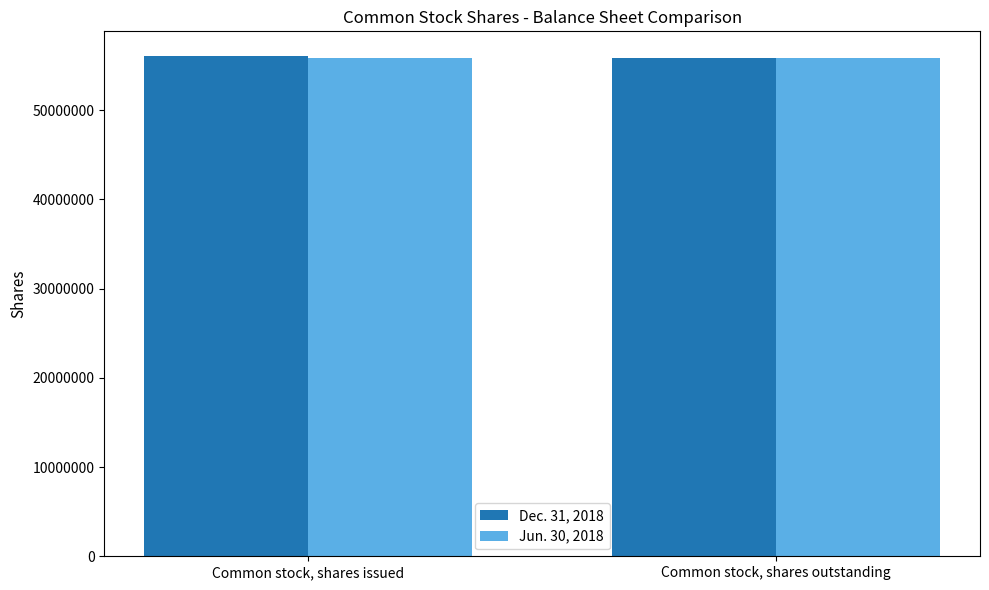

How many bars are there in total?

4